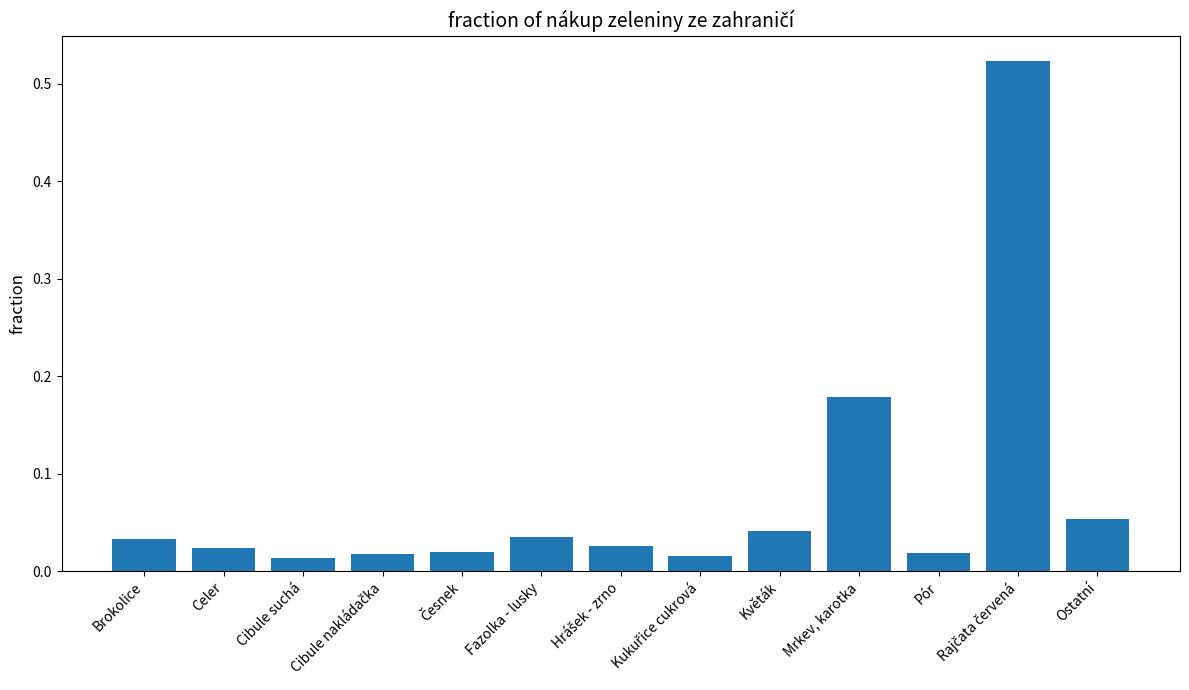

What is the label of the 1st bar from the left?

Brokolice